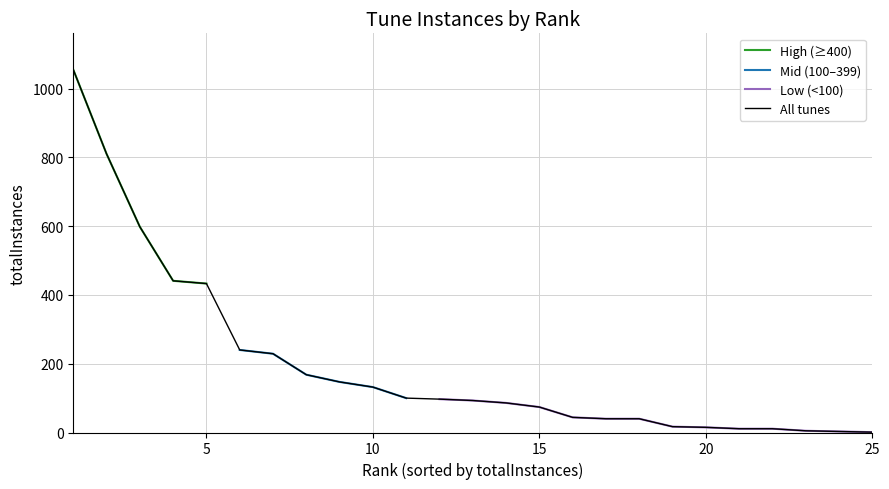

What is the highest value of the All tunes series?

1055